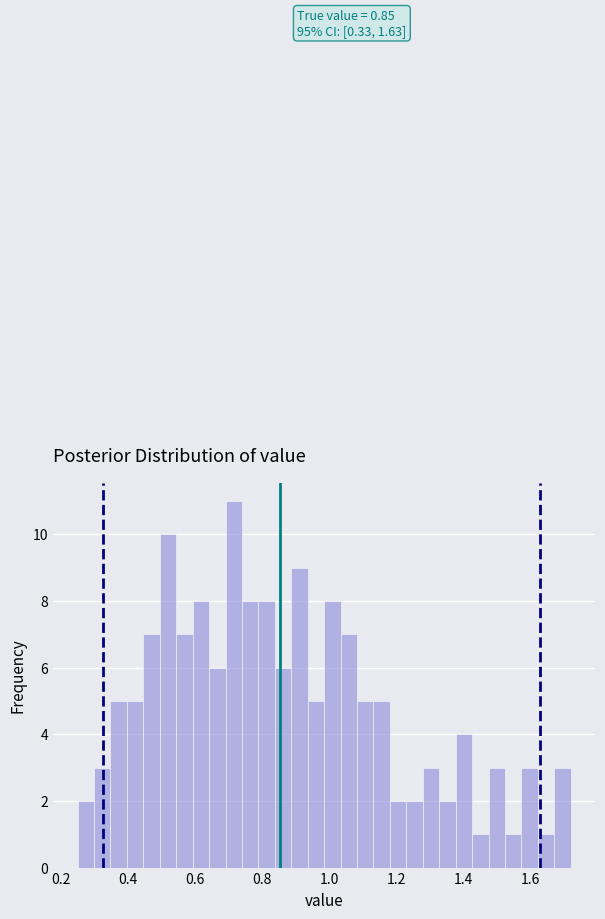

Around what value on the x-axis is the tallest bar? Give the approximate position of its centre, as read against the axis.

0.72